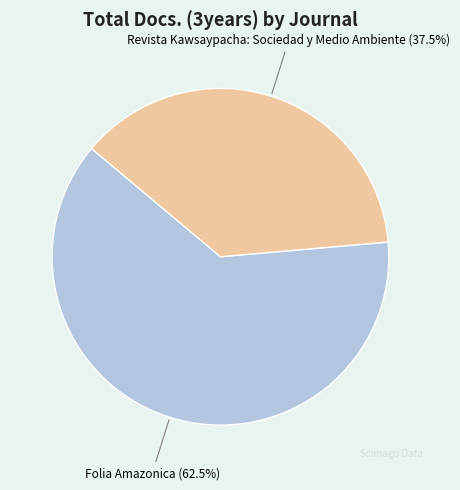

To the nearest percent, what is the average slice percentage?

50%